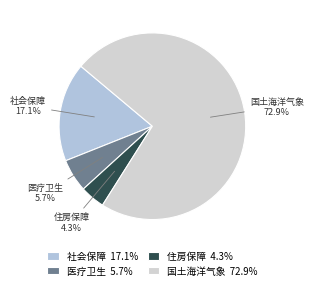

Rank the categories by value from lowest to highest.

住房保障 4.3%, 医疗卫生 5.7%, 社会保障 17.1%, 国土海洋气象 72.9%